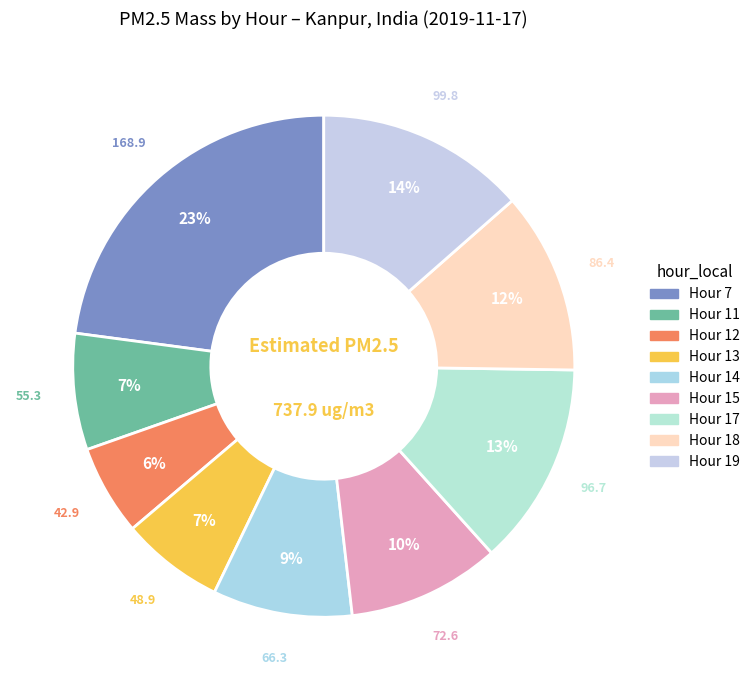

Rank the categories by value from lowest to highest.

Hour 12, Hour 13, Hour 11, Hour 14, Hour 15, Hour 18, Hour 17, Hour 19, Hour 7